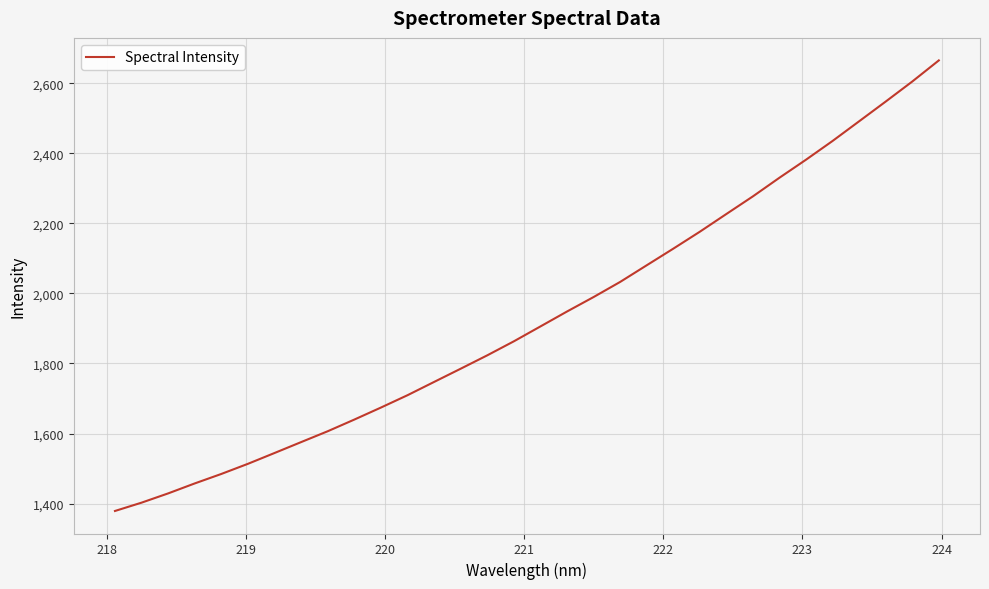

What is the maximum value shown in the chart?

2665.3